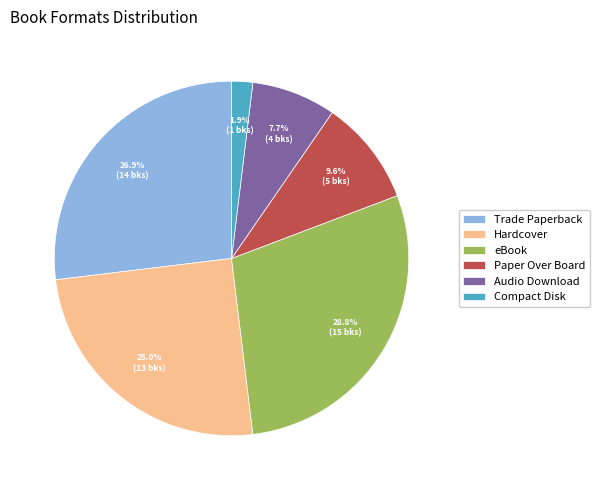

Which slice is the smallest?

Compact Disk